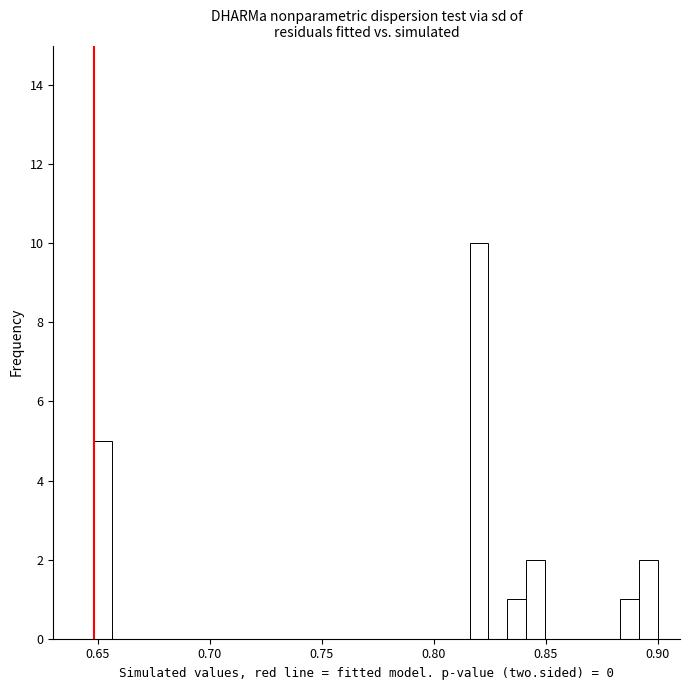

Around what value on the x-axis is the tallest bar? Give the approximate position of its centre, as read against the axis.

0.820